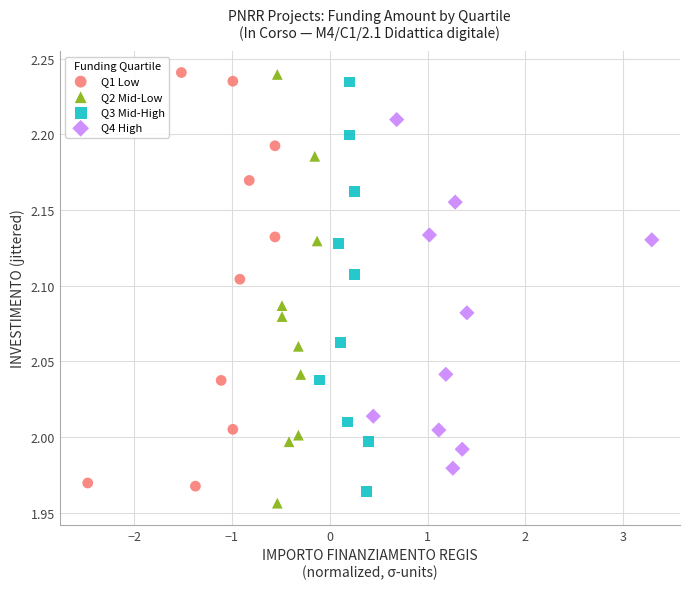

Which series has the largest Y range (max minus min)?

Q2 Mid-Low